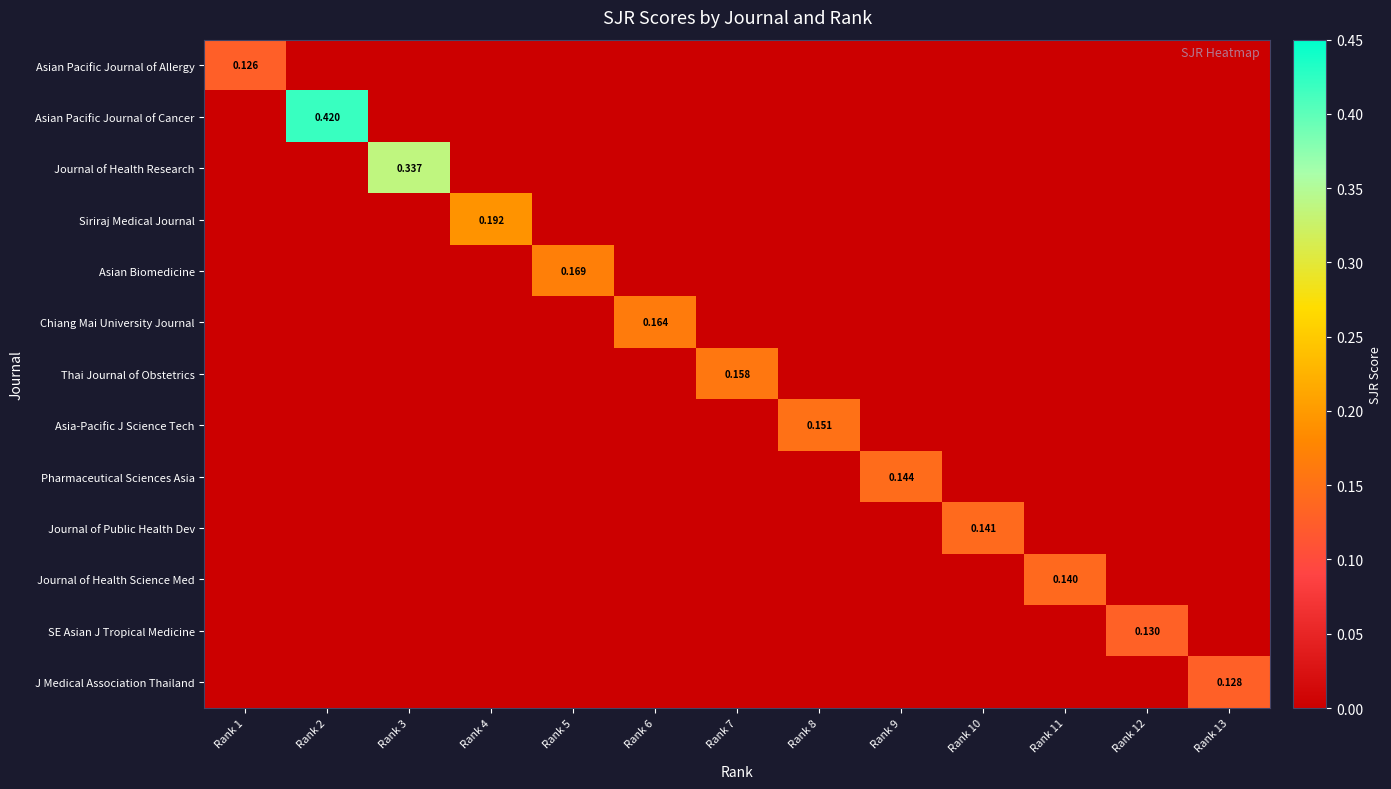

What is the difference between the maximum and minimum values in the SE Asian J Tropical Medicine series?

0.1